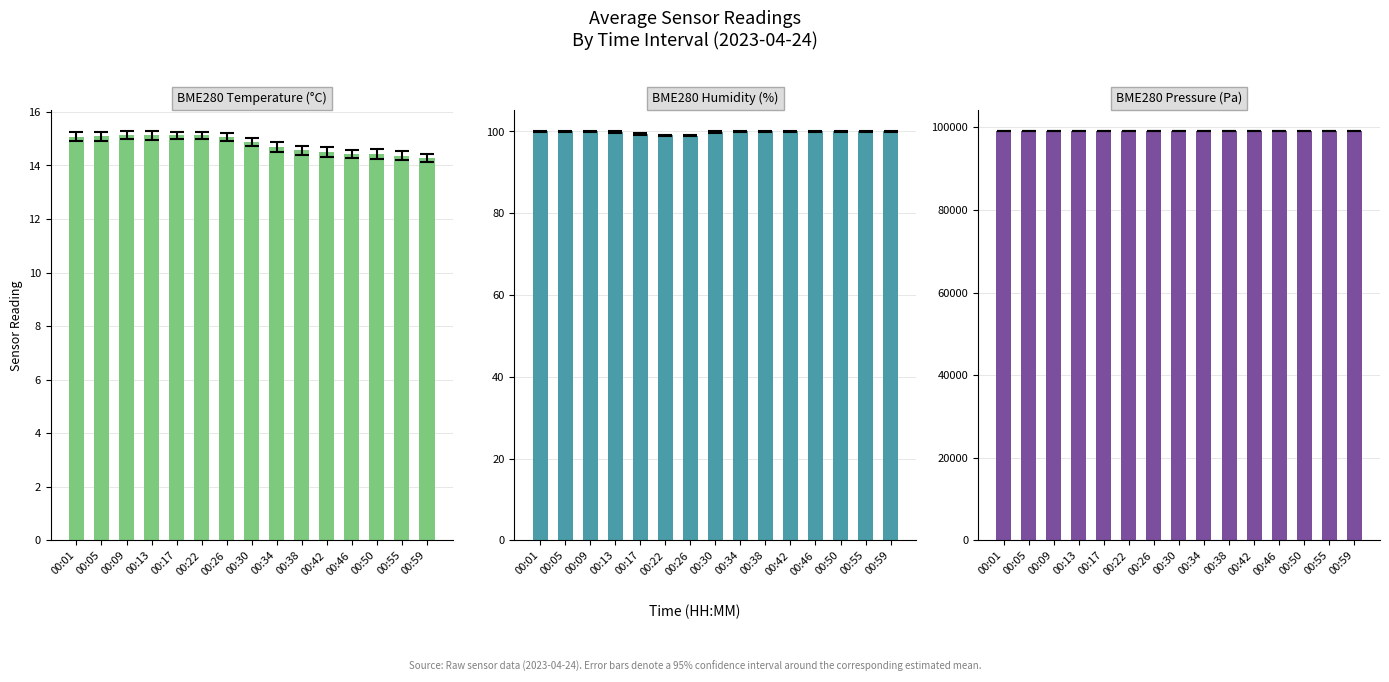

Between 00:30 and 00:42, which is larger?

00:30